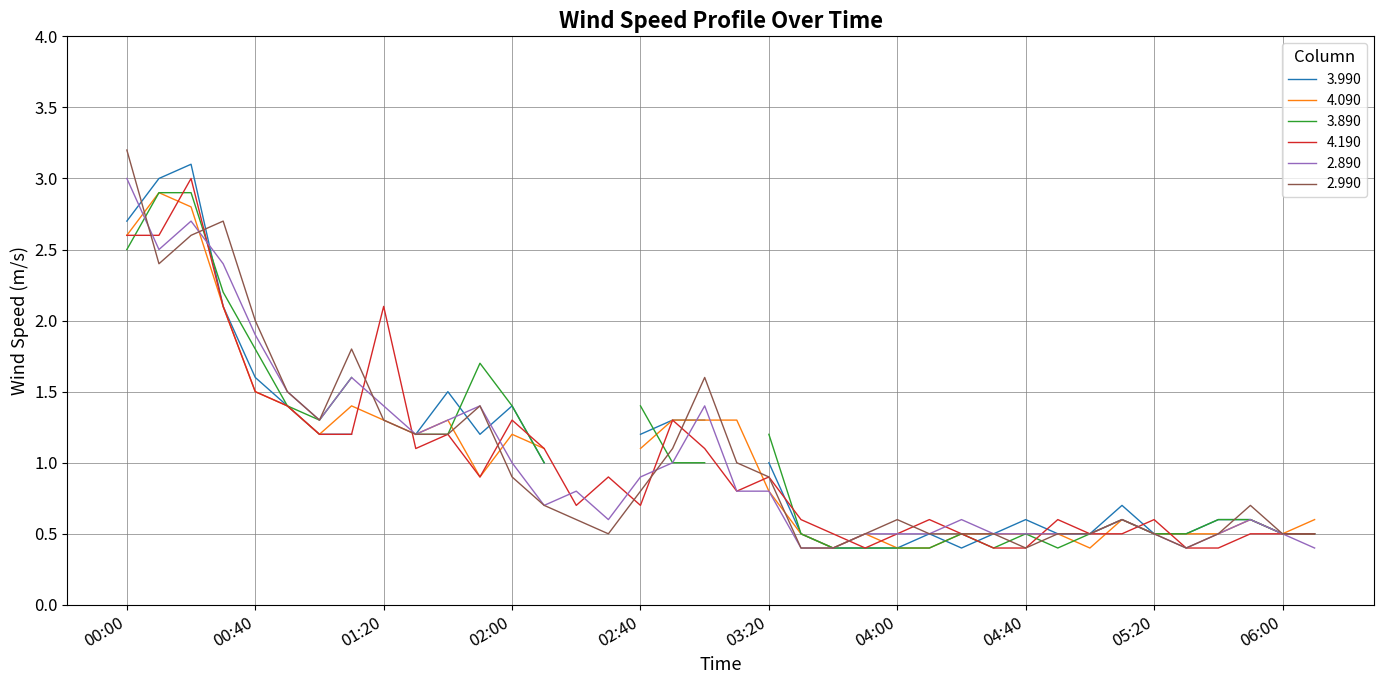

True or false: 2.990 and 4.190 cross at least once.

True